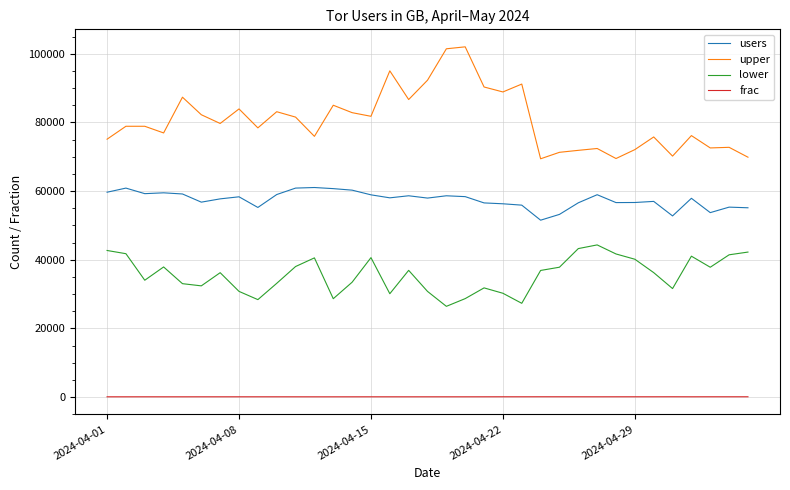

What is the difference between the maximum and minimum values in the users series?

9520